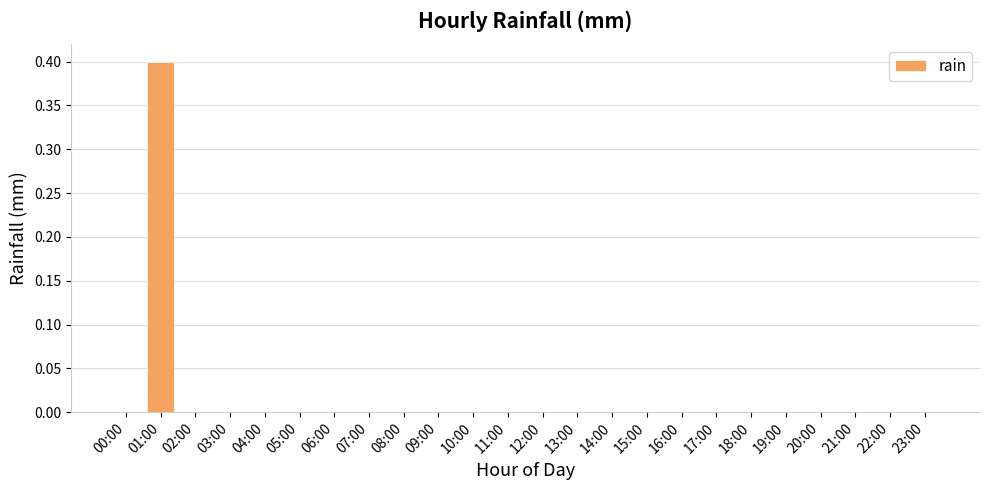

Which category has the highest value across all series?

01:00